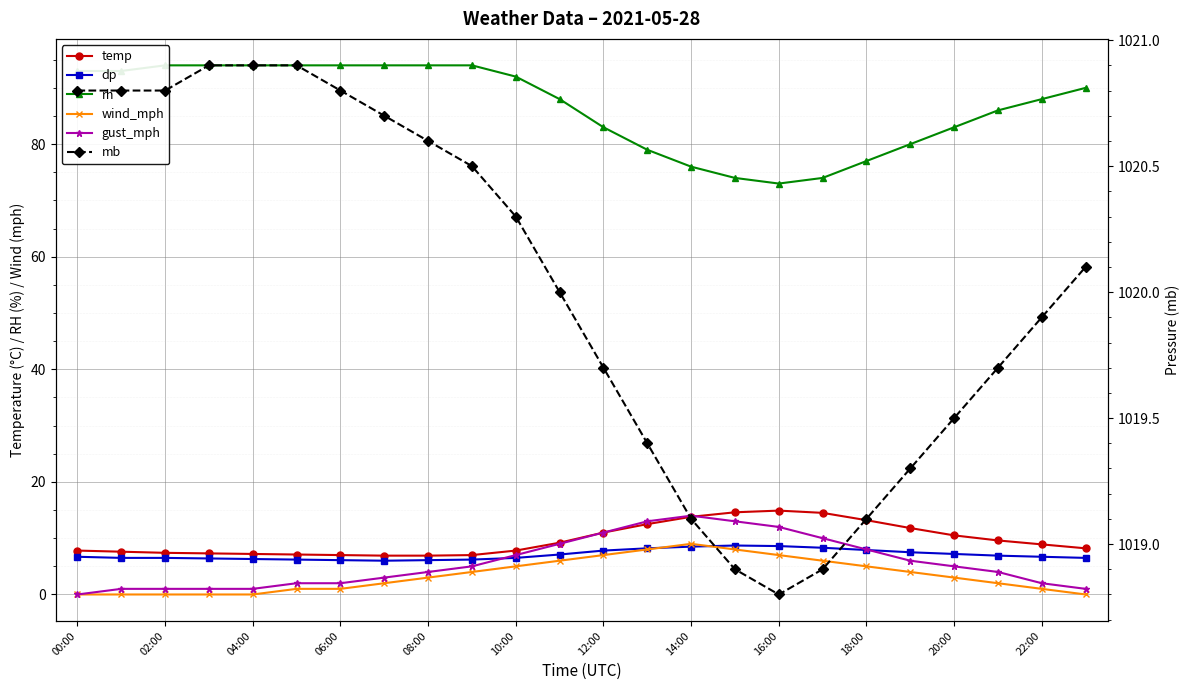

Which series has the largest total across all categories?

mb